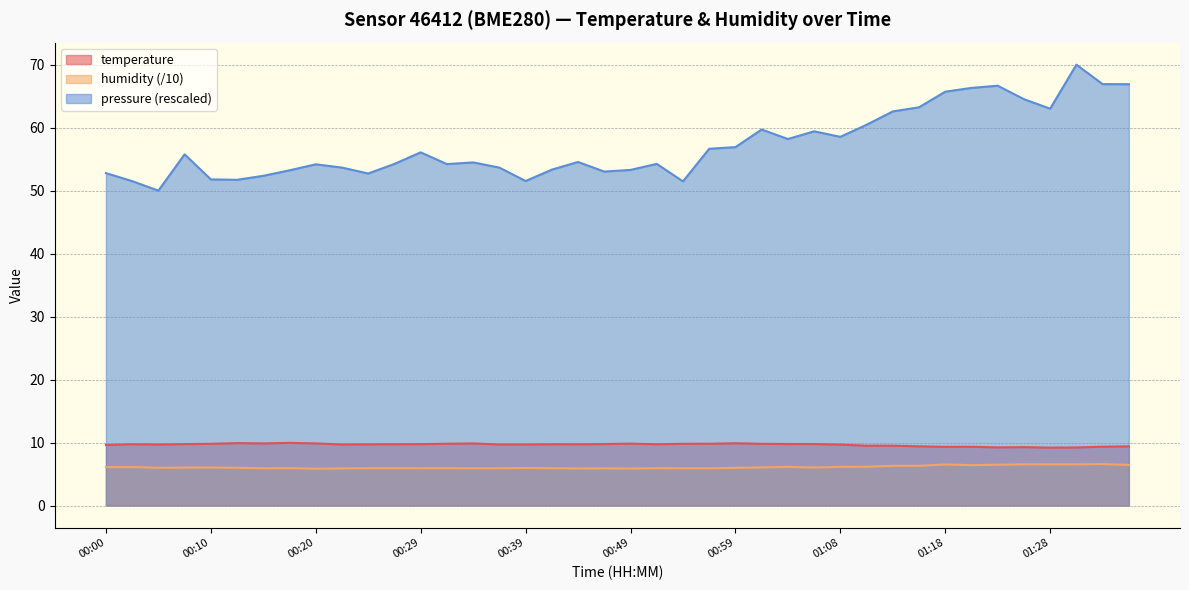

Reading left to right, what are all the values shown in this chart?

temperature: 00:00=9.6	00:03=9.7	00:05=9.7	00:08=9.8	00:10=9.8	00:12=9.9	00:15=9.9	00:17=9.9	00:20=9.9	00:22=9.7	00:25=9.7	00:27=9.7	00:29=9.8	00:32=9.8	00:34=9.9	00:37=9.7	00:39=9.7	00:42=9.7	00:44=9.7	00:46=9.8	00:49=9.8	00:51=9.7	00:54=9.8	00:56=9.8	00:59=9.9	01:01=9.8	01:03=9.8	01:06=9.8	01:08=9.7	01:11=9.5	01:13=9.5	01:16=9.4	01:18=9.3	01:20=9.3	01:23=9.2	01:25=9.3	01:28=9.2	01:30=9.2	01:33=9.3	01:35=9.4
humidity: 00:00=6.1	00:03=6.1	00:05=6.0	00:08=6.0	00:10=6.0	00:12=6.0	00:15=5.9	00:17=5.9	00:20=5.8	00:22=5.9	00:25=5.9	00:27=5.9	00:29=5.9	00:32=5.9	00:34=5.9	00:37=5.9	00:39=6.0	00:42=5.9	00:44=5.9	00:46=5.9	00:49=5.9	00:51=5.9	00:54=5.9	00:56=5.9	00:59=6.0	01:01=6.0	01:03=6.1	01:06=6.0	01:08=6.1	01:11=6.2	01:13=6.3	01:16=6.3	01:18=6.5	01:20=6.4	01:23=6.5	01:25=6.5	01:28=6.5	01:30=6.5	01:33=6.6	01:35=6.4